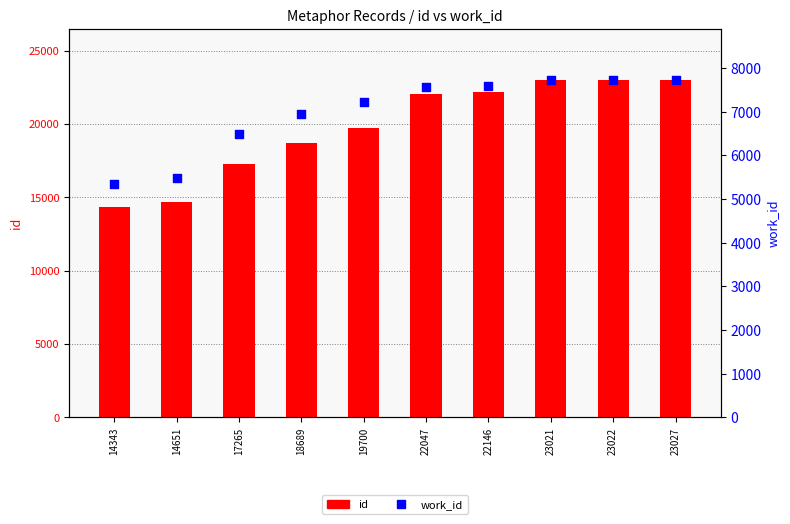

Which series has the largest total across all categories?

id